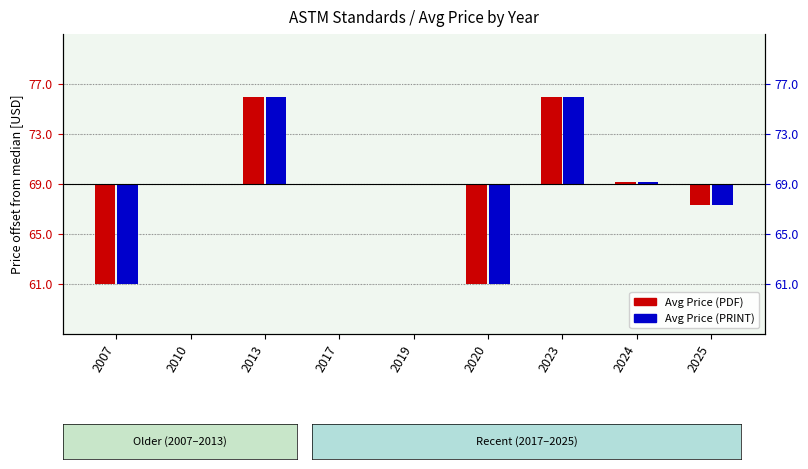

Between 2019 and 2025, which series saw the biggest shift?

Avg Price (PDF)